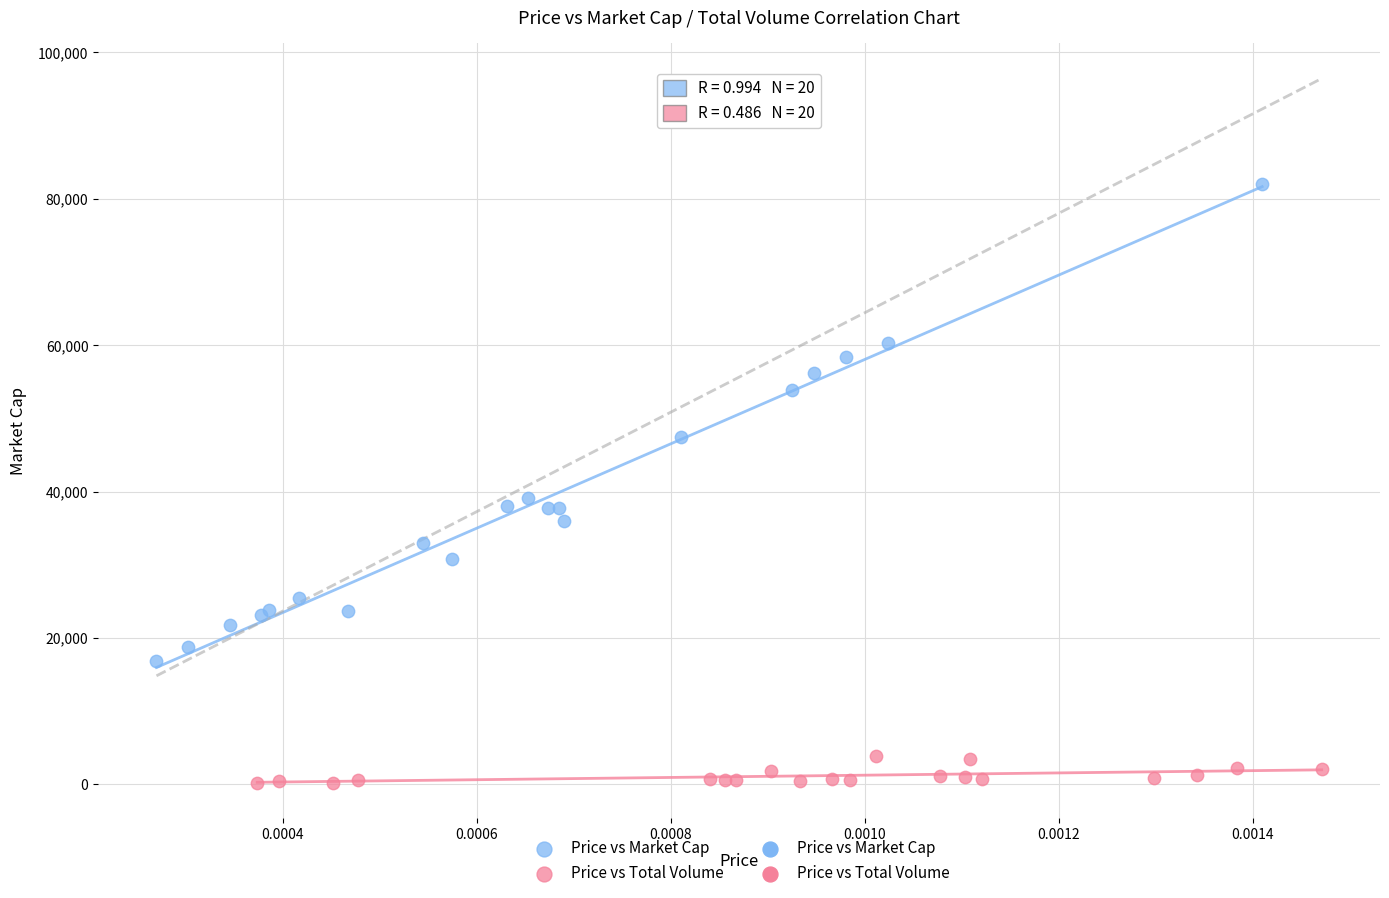

Which series reaches the maximum Y coordinate?

Price vs Market Cap